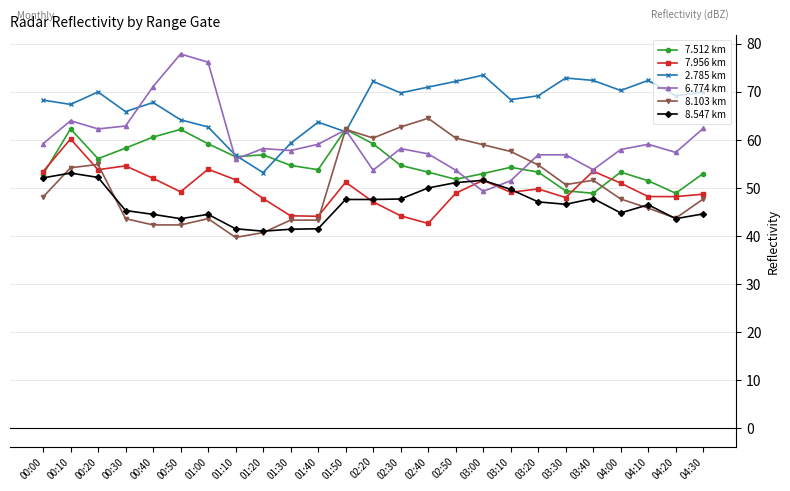

What is the difference between the second highest and second lowest values in the 6.774 km series?

24.7